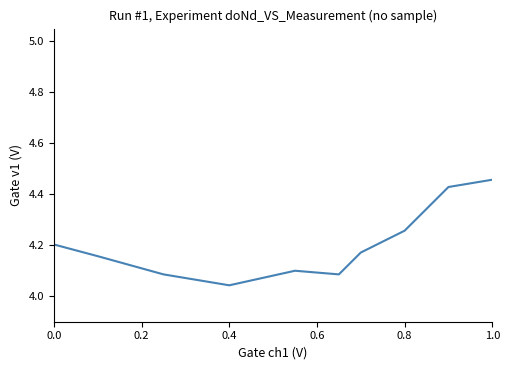

What is the difference between the maximum and minimum values?

0.4